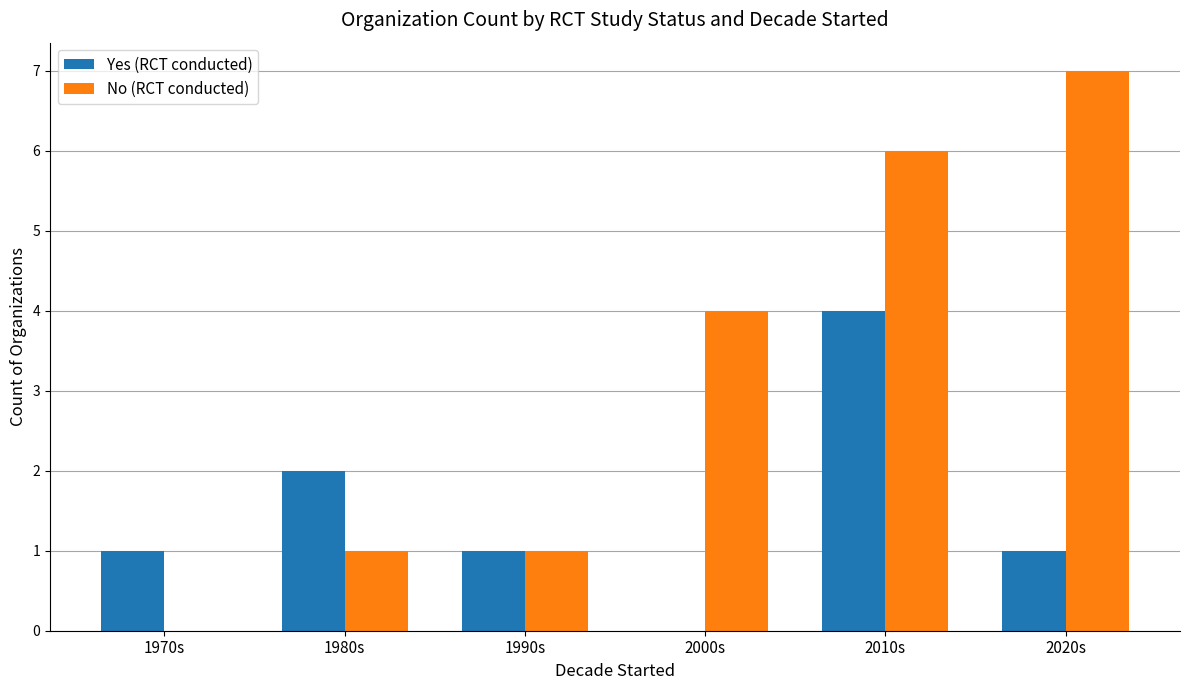

The value of No (RCT conducted) at 2020s is 10. True or false?

False